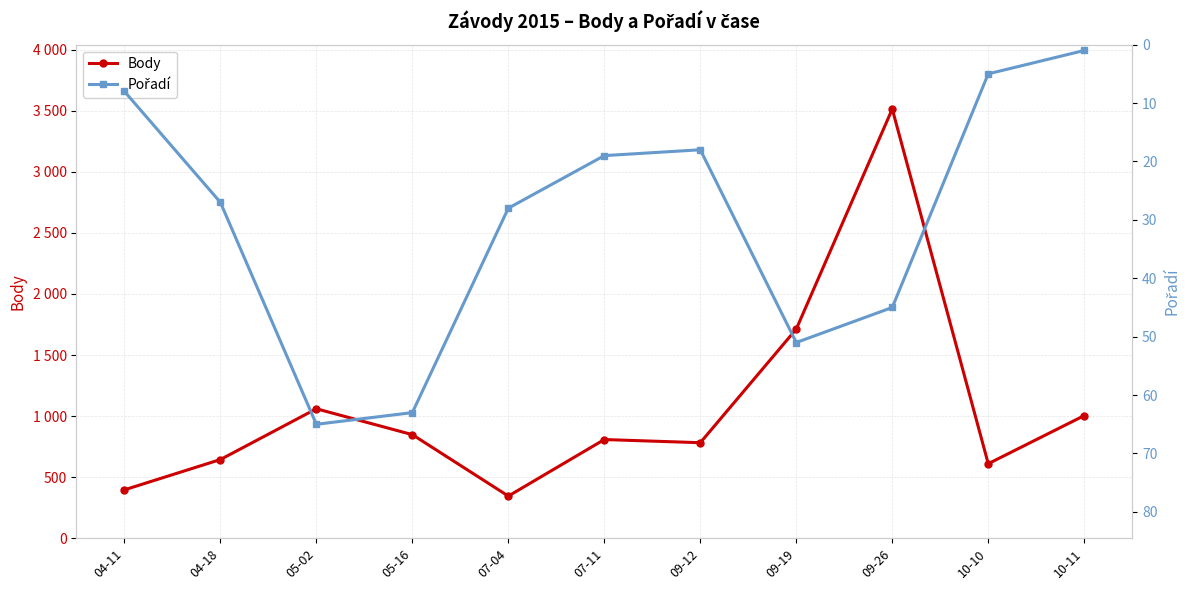

How many interior local peaks does the Pořadí series have?

2